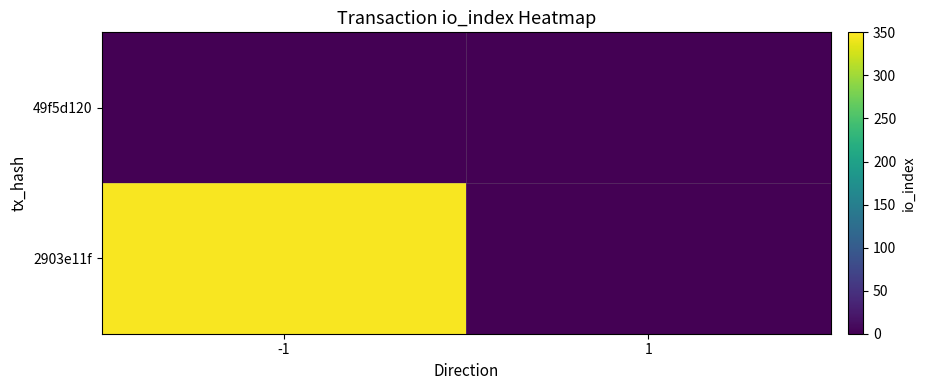

Reading left to right, what are all the values shown in this chart?

2903e11f: -1=347	1=0
49f5d120: -1=0	1=0